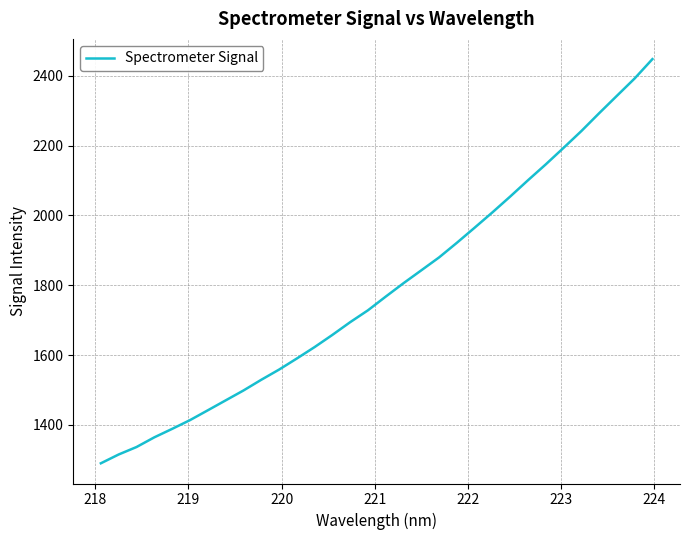

What is the maximum value shown in the chart?

2447.5